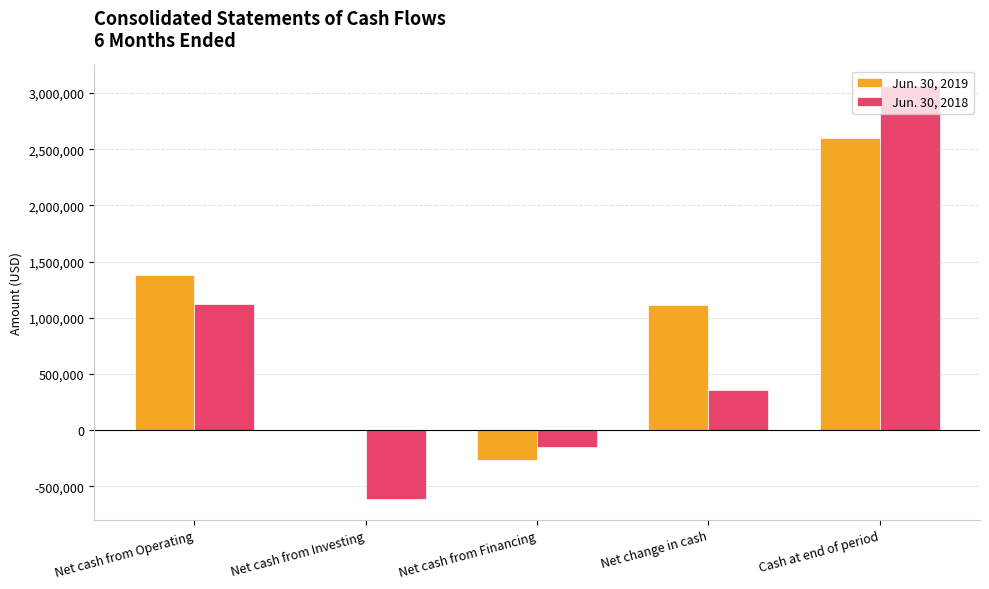

True or false: Jun. 30, 2018 has a value of 1549508 at Net cash from Operating.

False